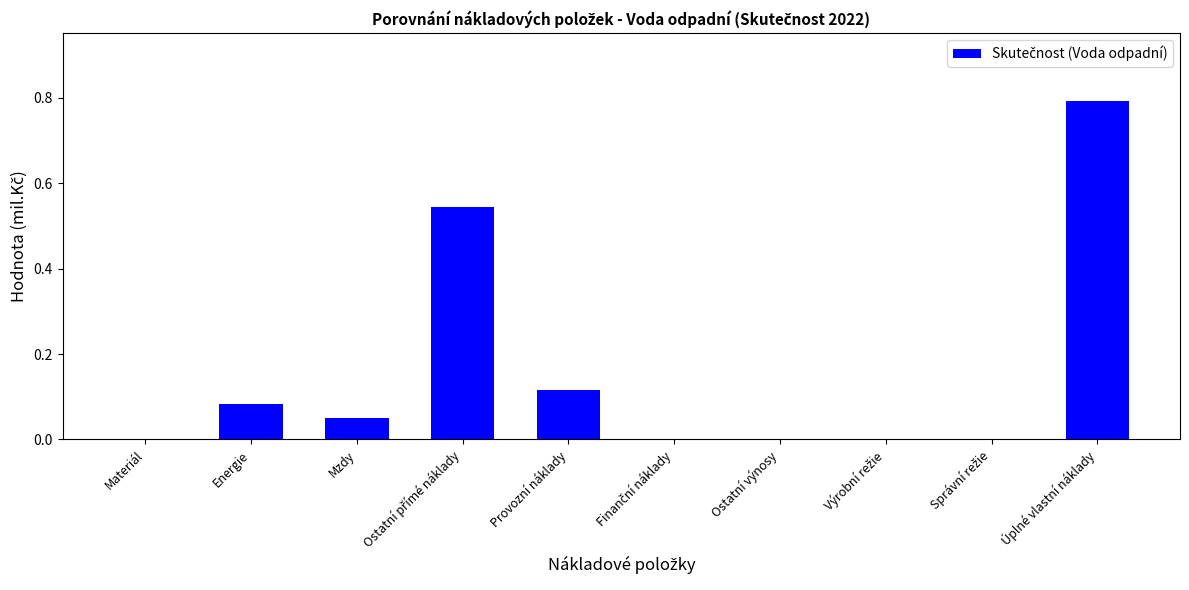

How many distinct data groups are displayed?

1